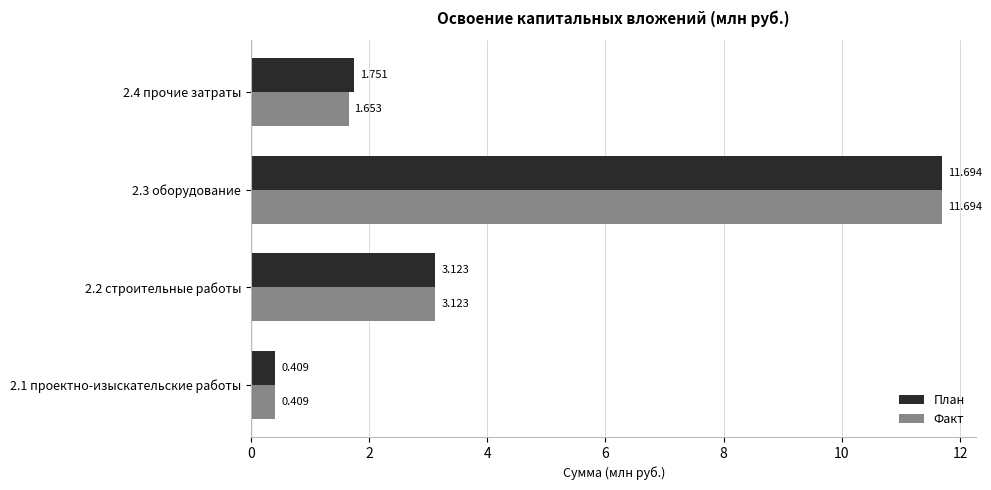

List the series in order of their overall mean, highest first.

План, Факт